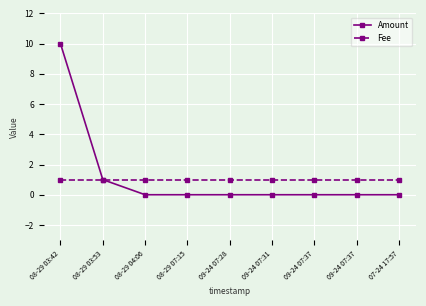

Rank the categories by Amount value from highest to lowest.

08-29 03:42, 08-29 03:53, 08-29 04:06, 08-29 07:15, 09-24 07:28, 09-24 07:31, 09-24 07:37, 09-24 07:37, 07-24 17:57